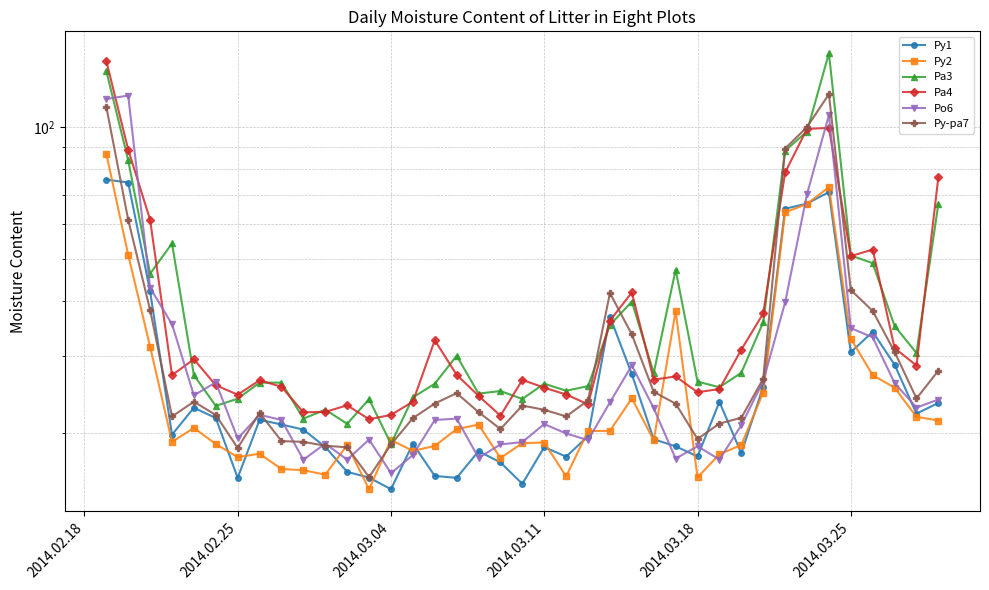

Is it true that Po6 equals 10.5 at 28?

False